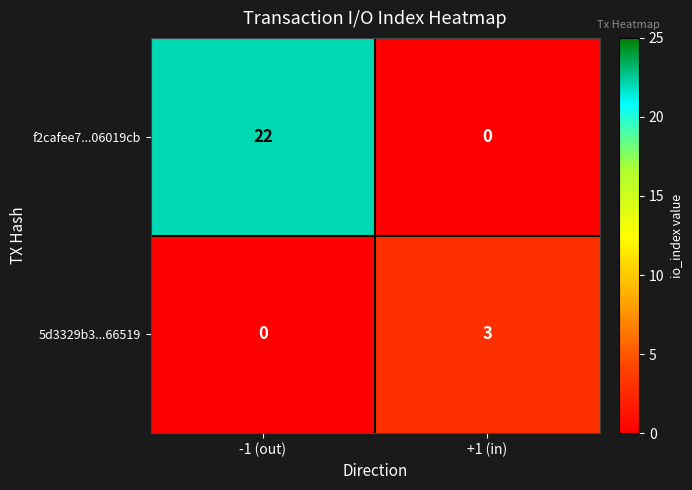

List the series in order of their overall mean, highest first.

f2cafee7...06019cb, 5d3329b3...66519